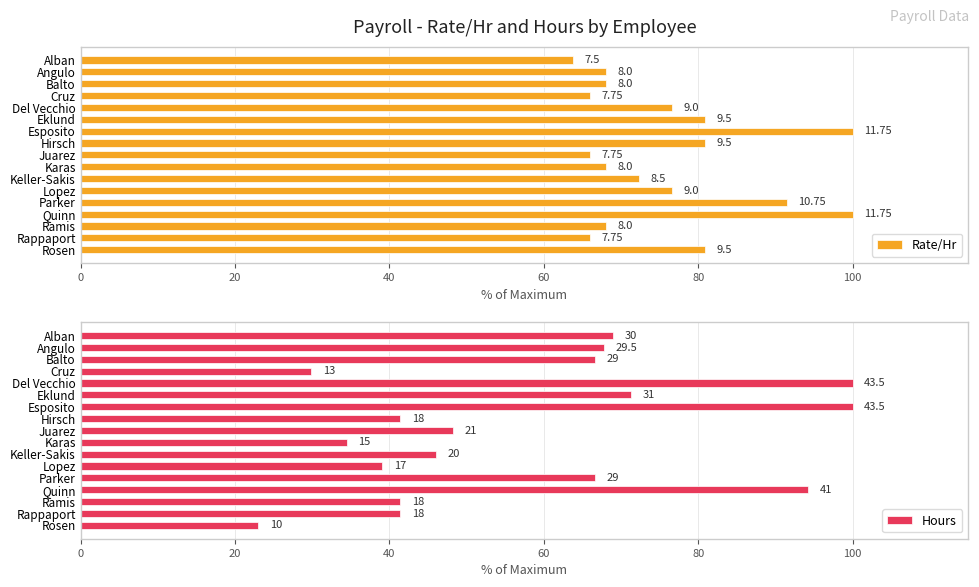

Reading left to right, what are all the values shown in this chart?

Rate/Hr: 63.8	68.1	68.1	66.0	76.6	80.9	100.0	80.9	66.0	68.1	72.3	76.6	91.5	100.0	68.1	66.0	80.9
Hours: 69.0	67.8	66.7	29.9	100.0	71.3	100.0	41.4	48.3	34.5	46.0	39.1	66.7	94.3	41.4	41.4	23.0